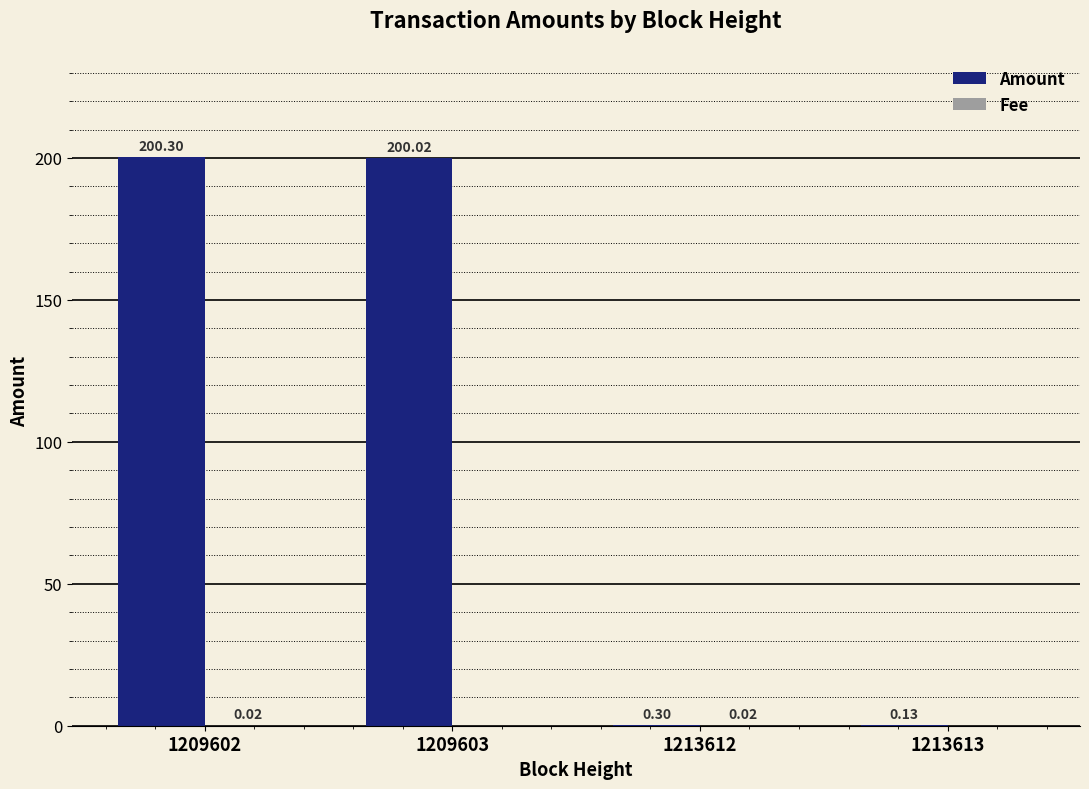

At which category is the sum across all series the highest?

1209602